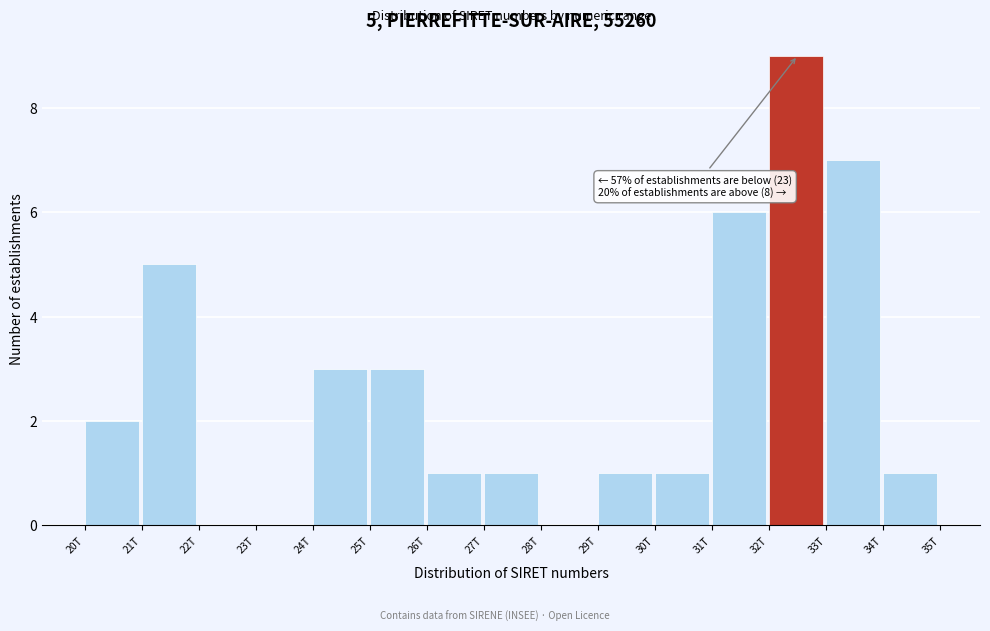

Reading right to left, transcribe all the data shown in this chart.

34T=1	33T=7	32T=9	31T=6	30T=1	29T=1	28T=0	27T=1	26T=1	25T=3	24T=3	23T=0	22T=0	21T=5	20T=2